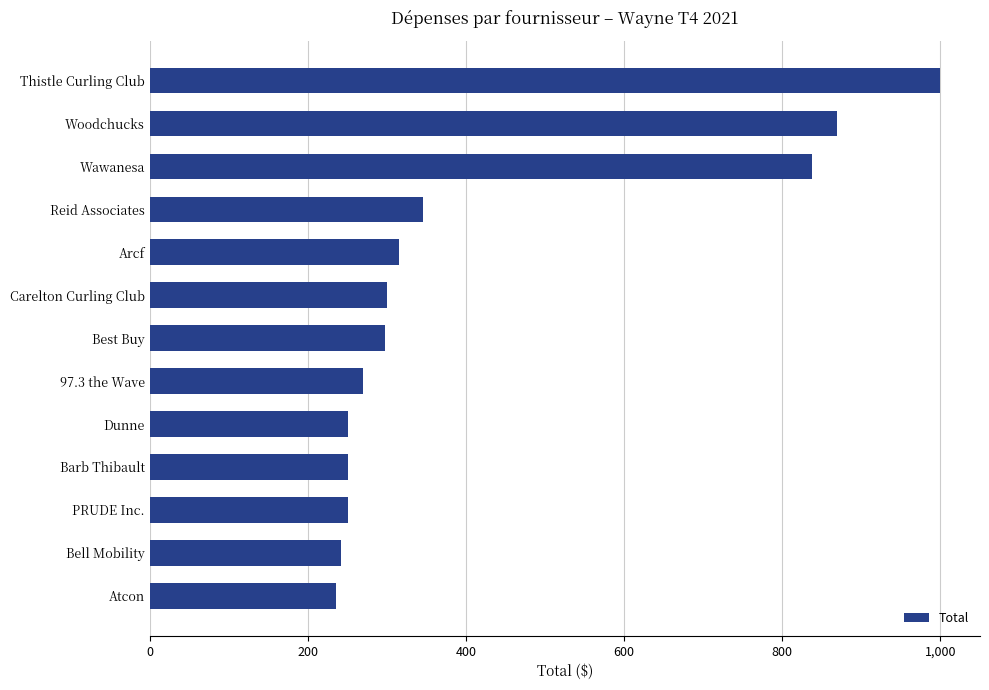

Does the chart contain any negative values?

No